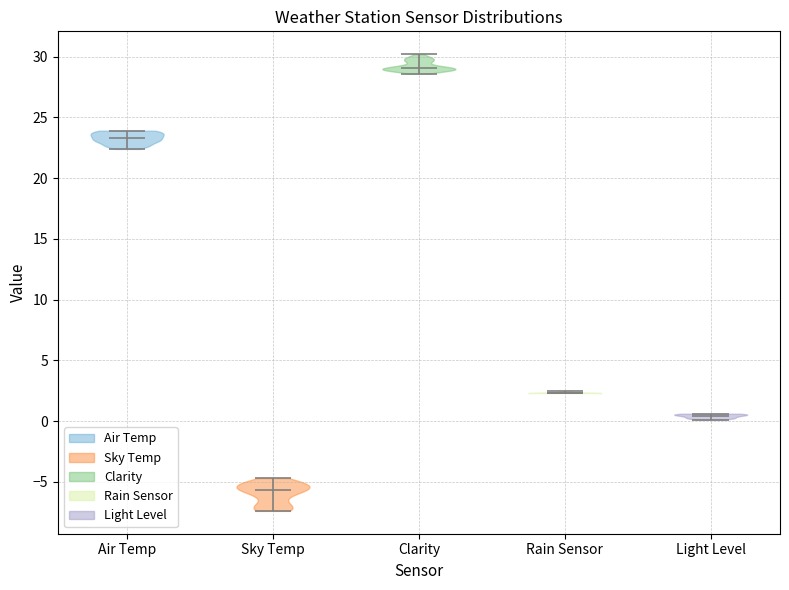

What is the highest point the violin for Clarity reaches on the y-axis? The values are not printed on the chart, so give them approximately, as read against the axis.

30.0